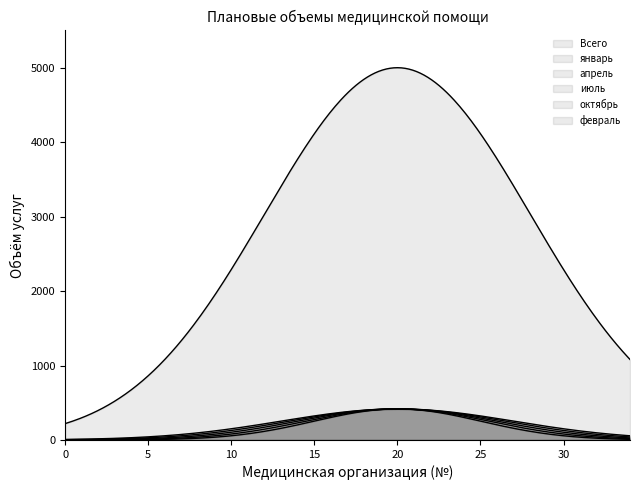

True or false: Всего has more than 2 interior local peaks.

False